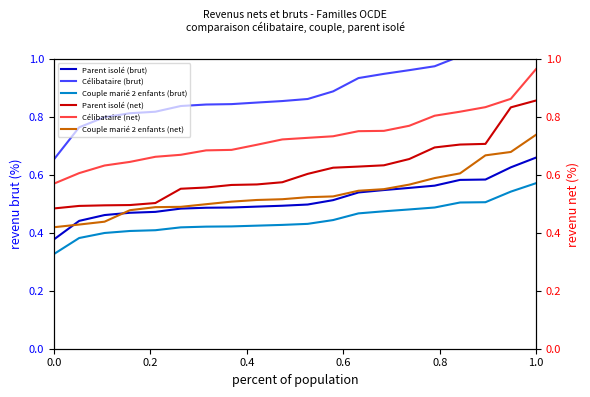

Is it true that Couple marié 2 enfants (brut) equals 0.2 at 1.0?

False